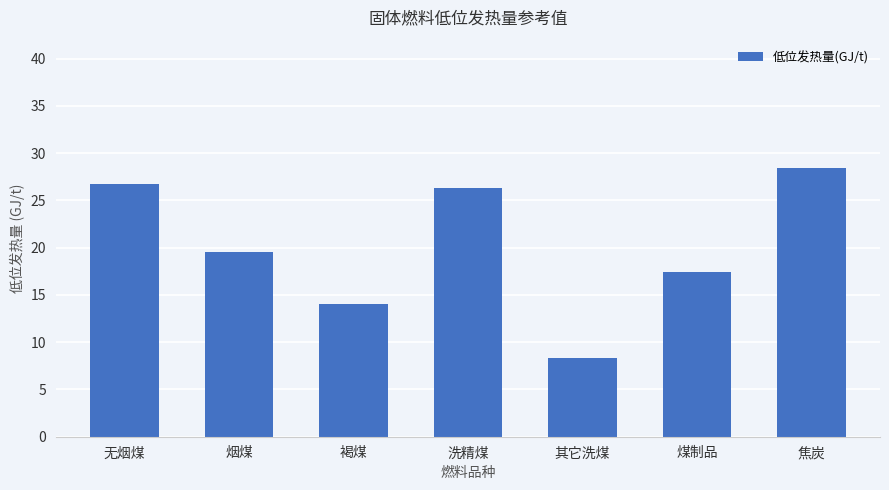

What is the difference between the second highest and second lowest values?

12.6